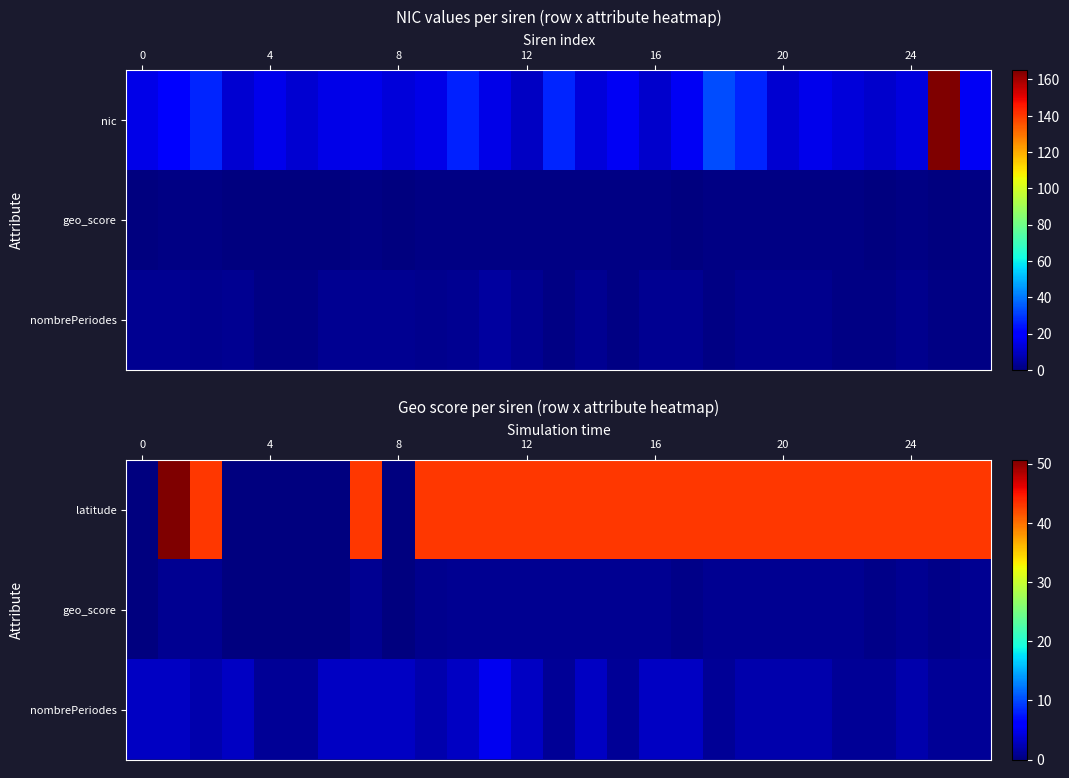

Which series has the largest total across all categories?

latitude